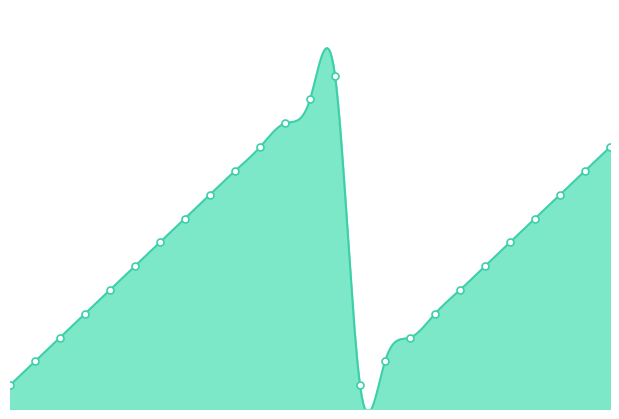

Is it true that the value at 1030340105 is 3?

False